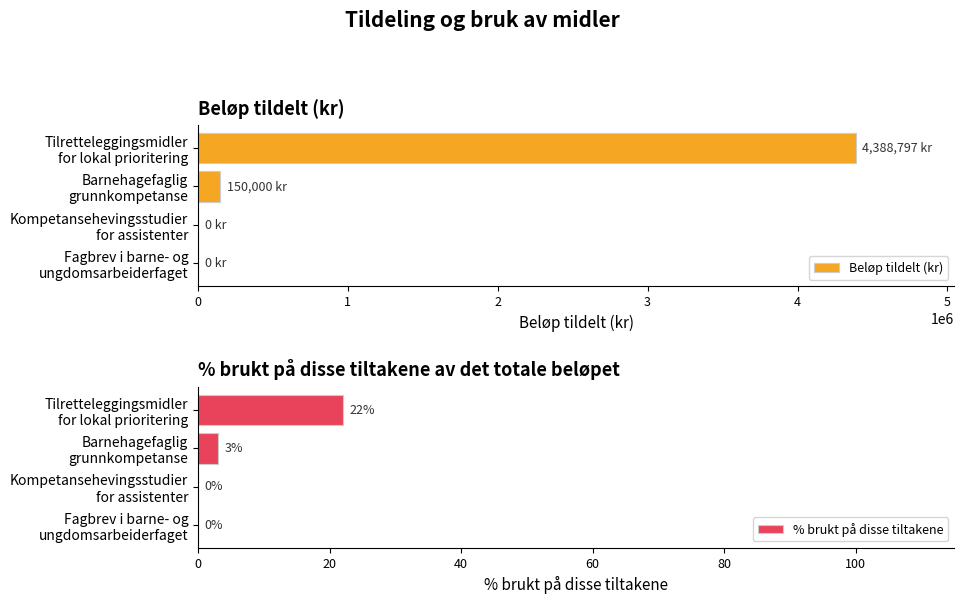

Which category has the highest value in the % brukt på disse tiltakene series?

Tilretteleggingsmidler
for lokal prioritering